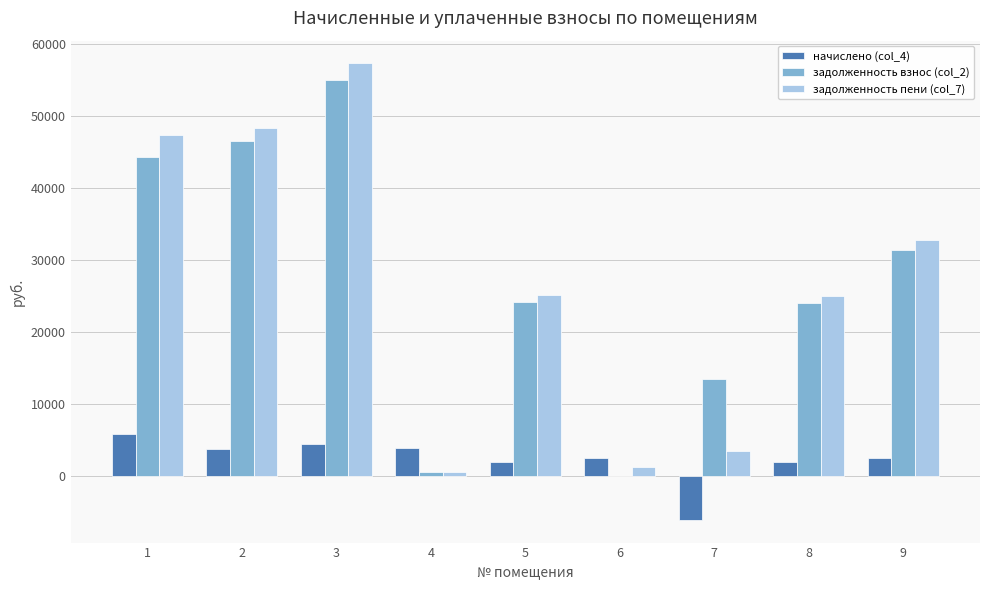

What are all the series names shown in the legend?

начислено (col_4), задолженность взнос (col_2), задолженность пени (col_7)